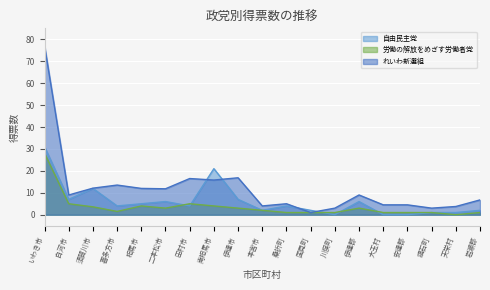

True or false: 労働の解放をめざす労働者党 has a value of 1.5 at 喜多方市.

True